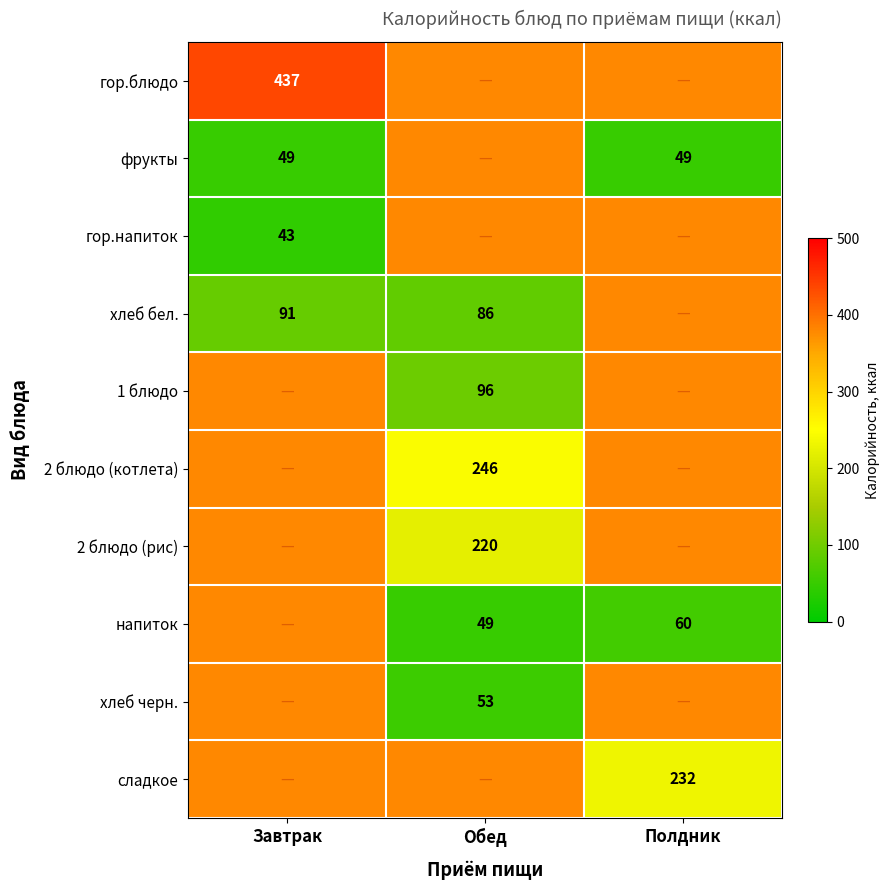

True or false: 1 блюдо has a value of 55 at Обед.

False